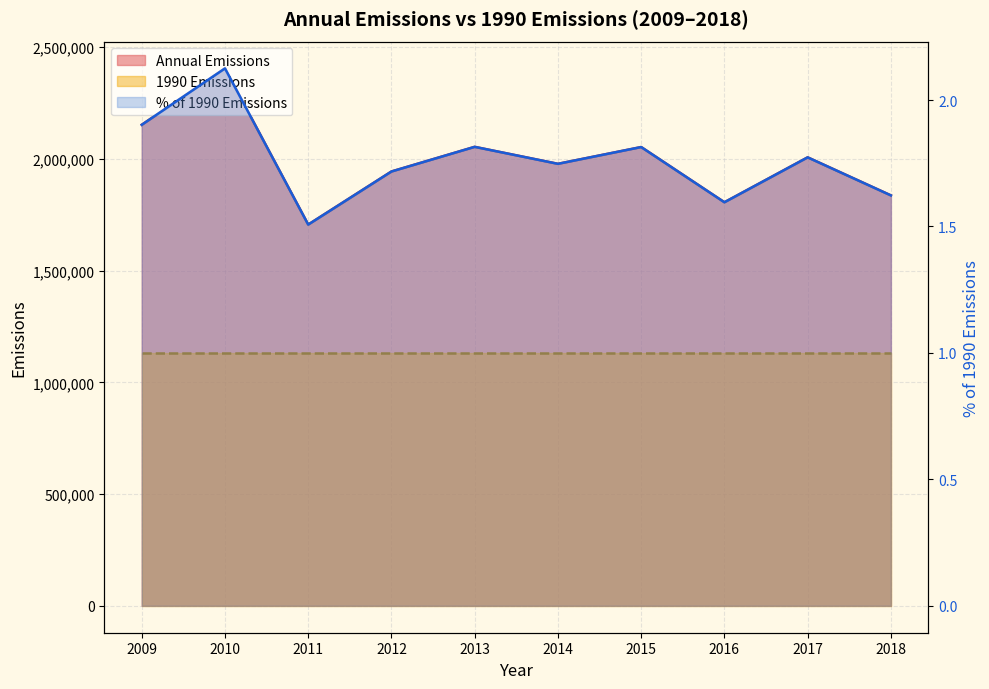

Is the value of % of 1990 Emissions at 2014 greater than the value of Annual Emissions at 2013?

No